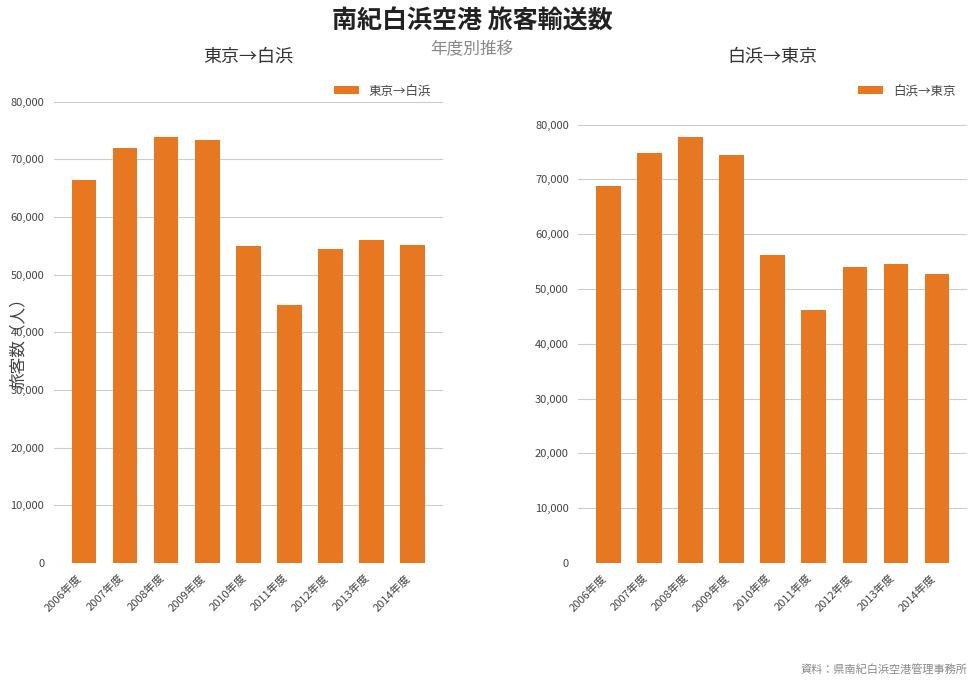

What is the minimum value for 東京→白浜?

44819